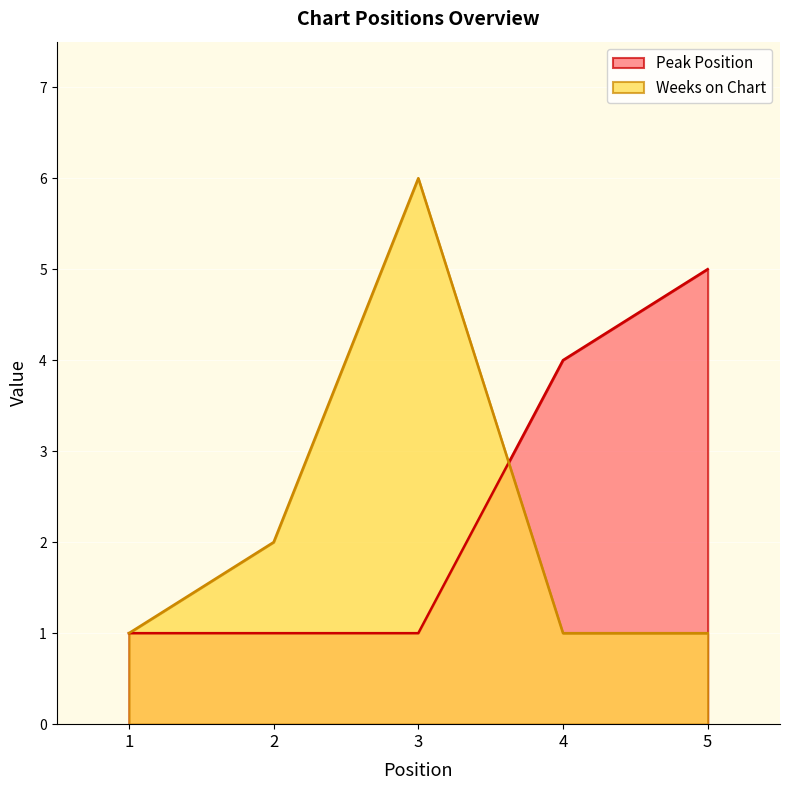

Which has a higher value, 2 or 4?

4